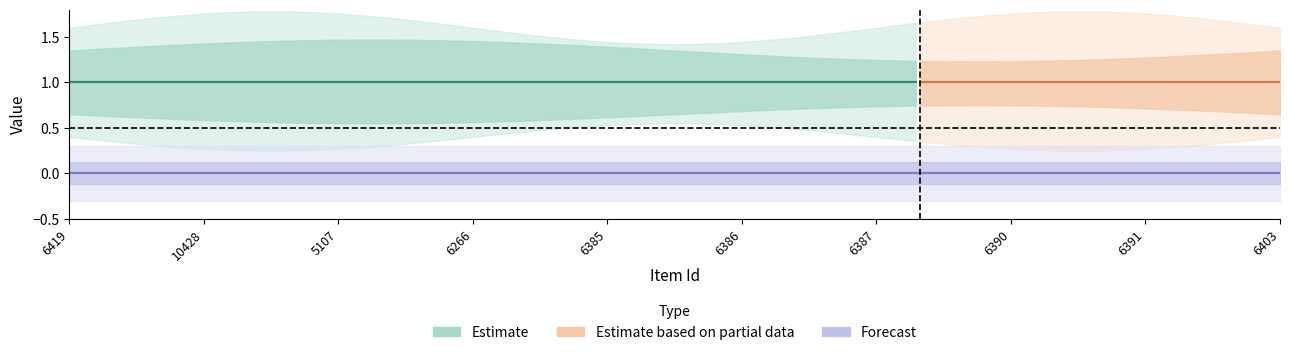

What is the difference between the highest and lowest values at 6266?

1